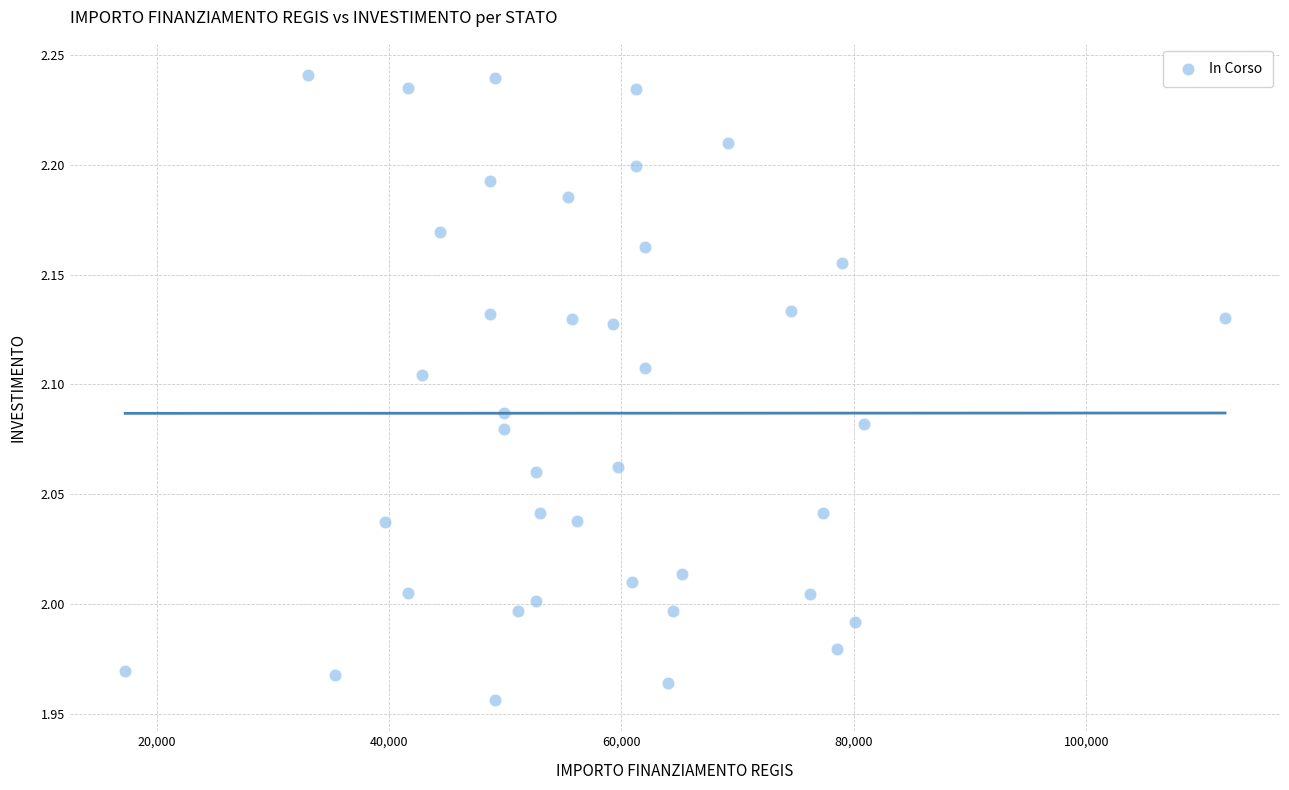

What is the range of Y values (max minus min)?

0.3